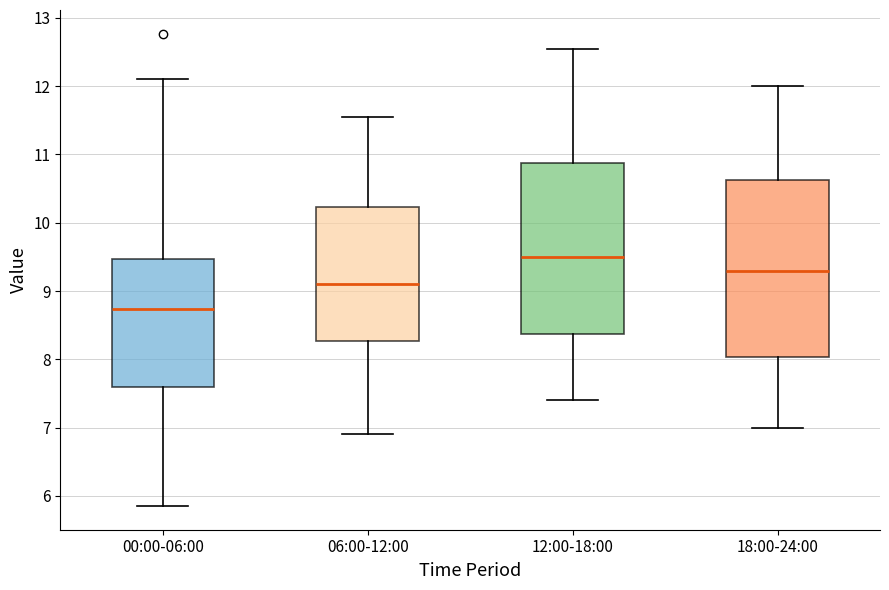

Where does the median line of the box for 00:00-06:00 sit on the y-axis? The values are not printed on the chart, so give them approximately, as read against the axis.

8.7